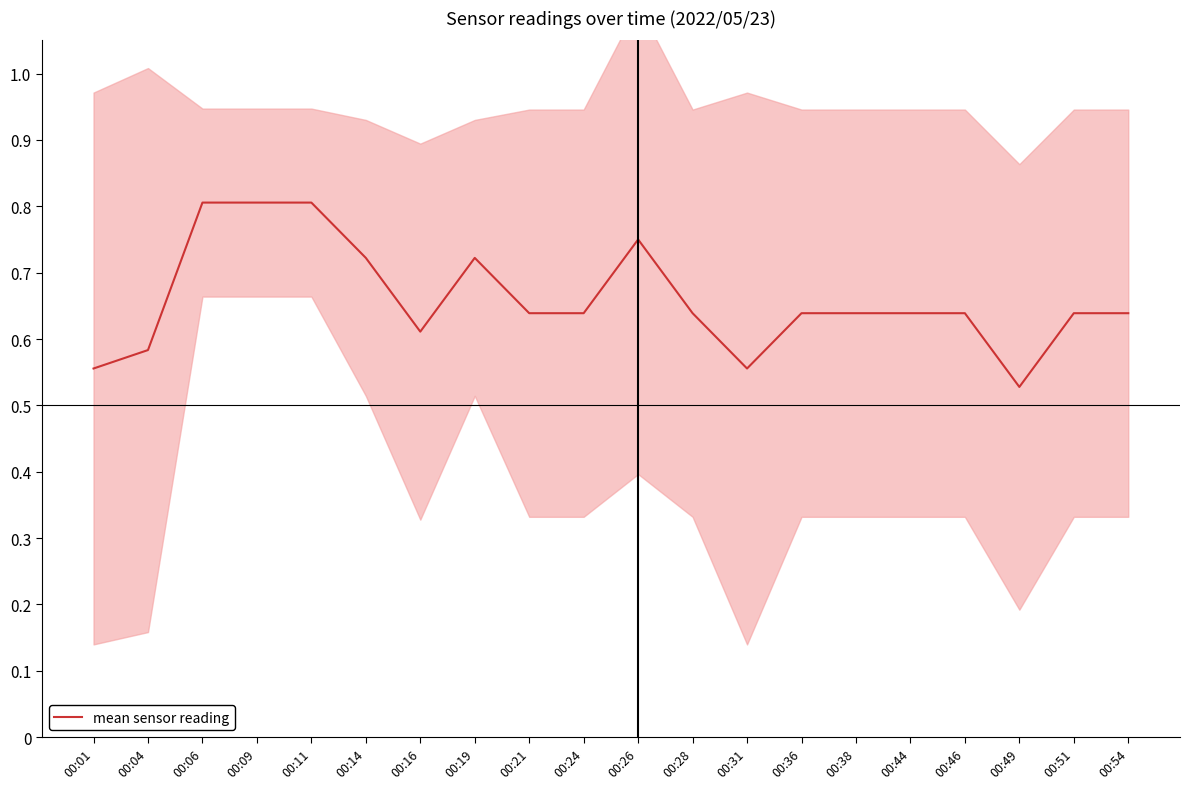

How many lines are shown in the chart?

1